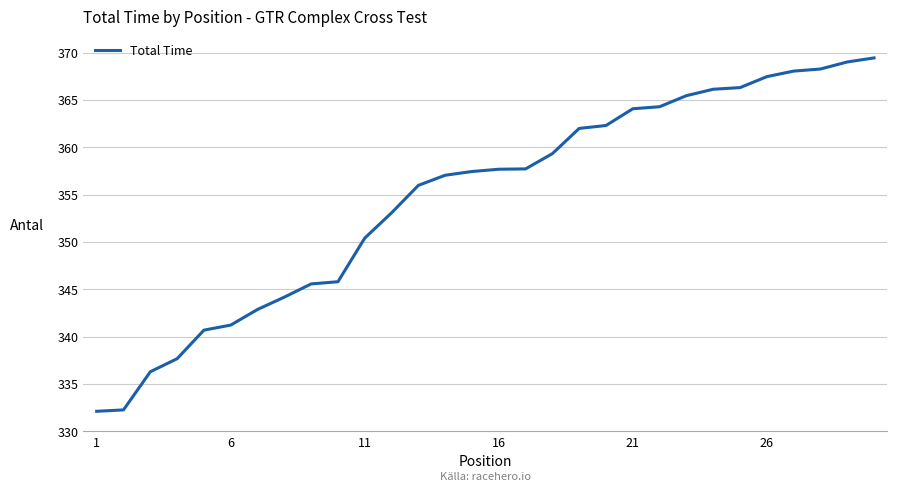

What is the minimum value shown in the chart?

332.1